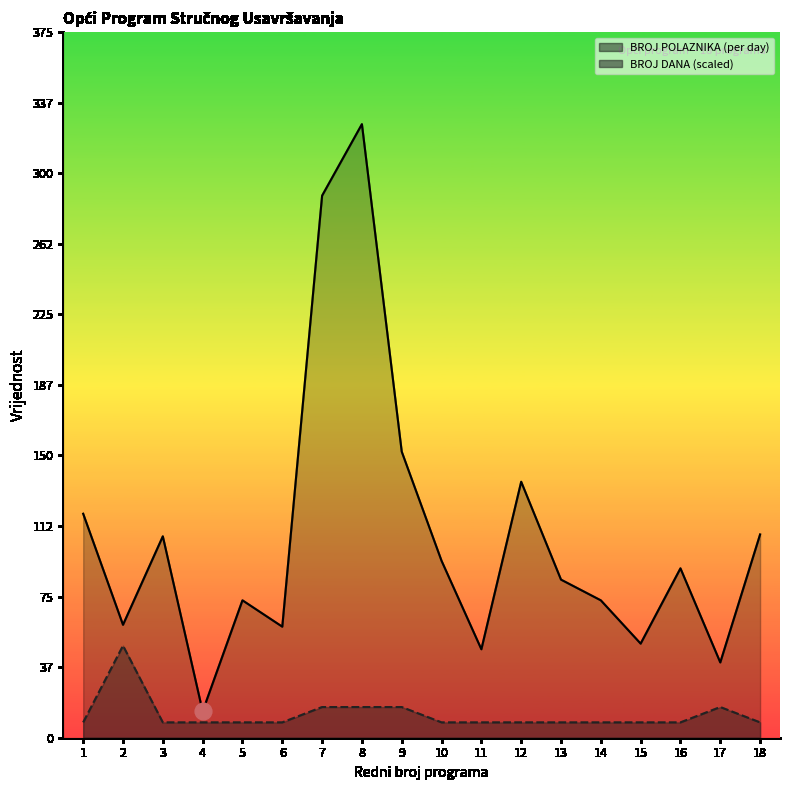

At which category is the sum across all series the highest?

8